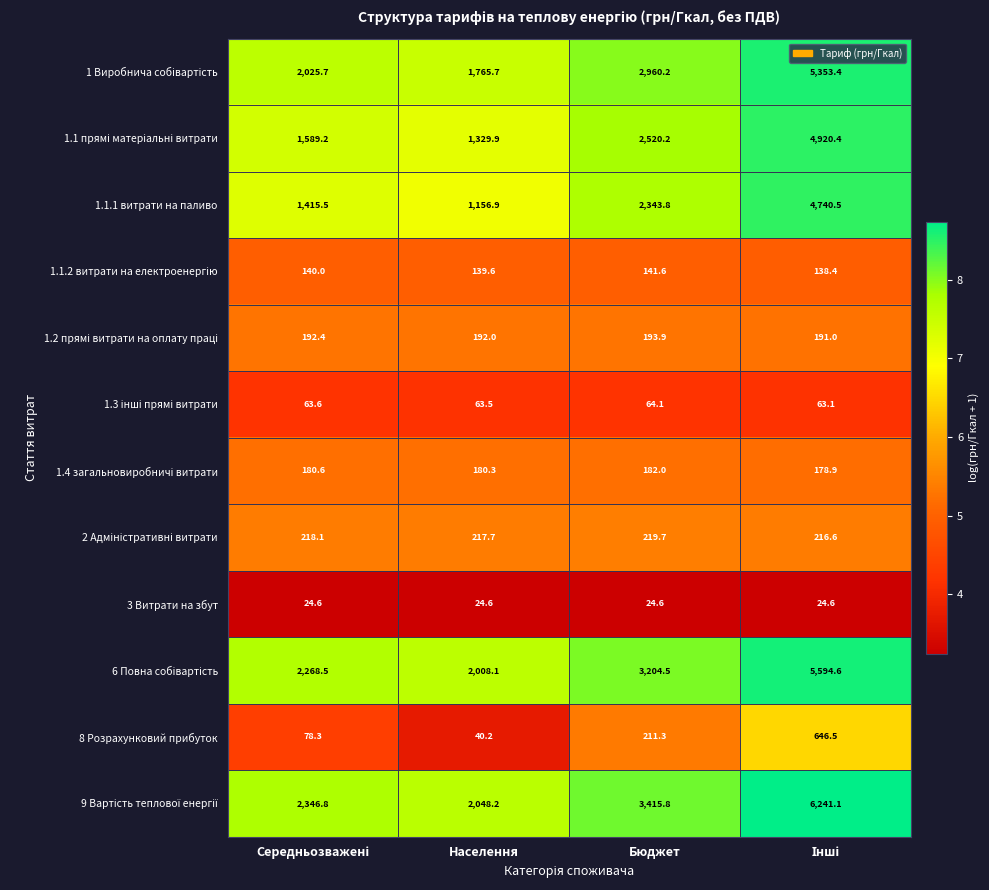

What is the difference between the second highest and second lowest values in the 8 Розрахунковий прибуток series?

133.0